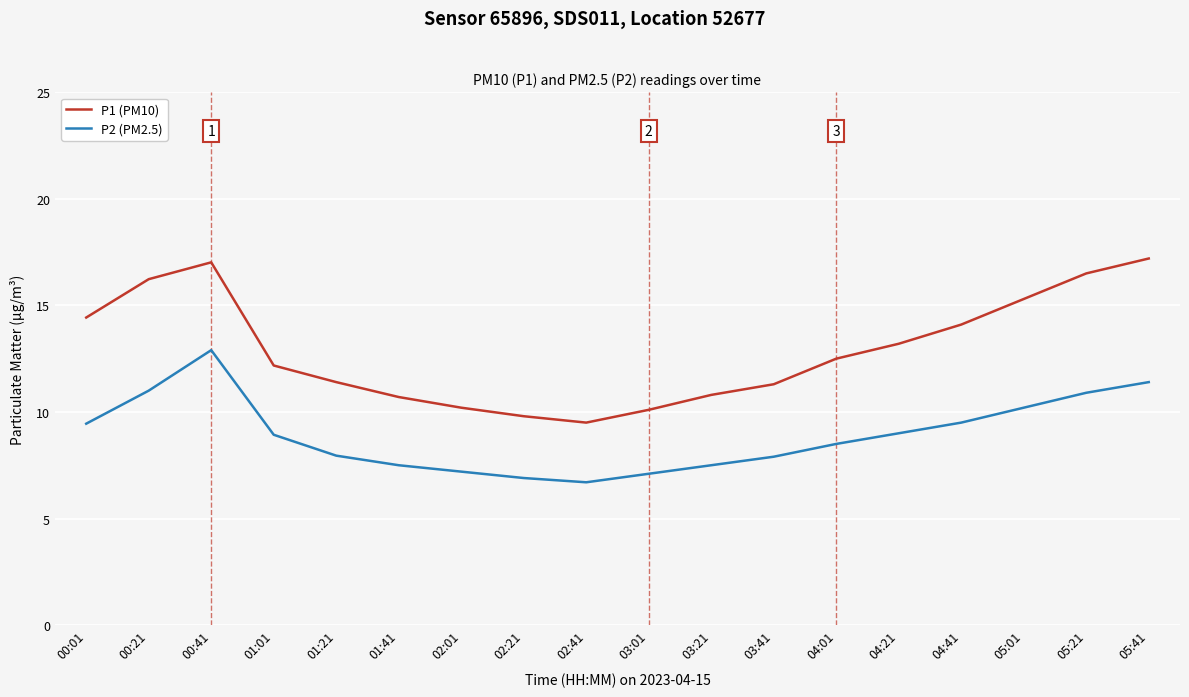

True or false: P2 (PM2.5) has a value of 18.0 at 05:41.

False